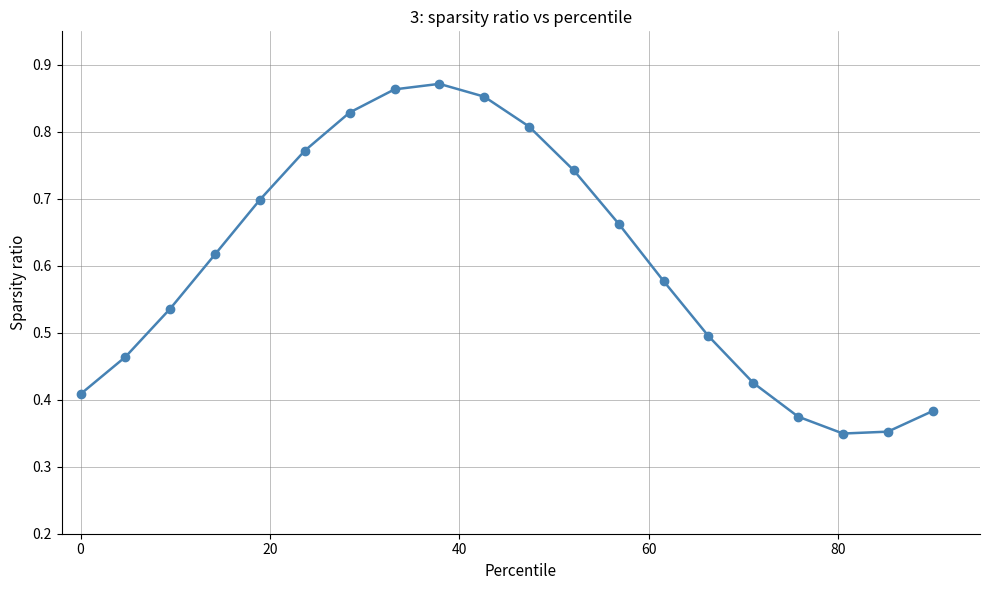

How many categories are shown in the chart?

20